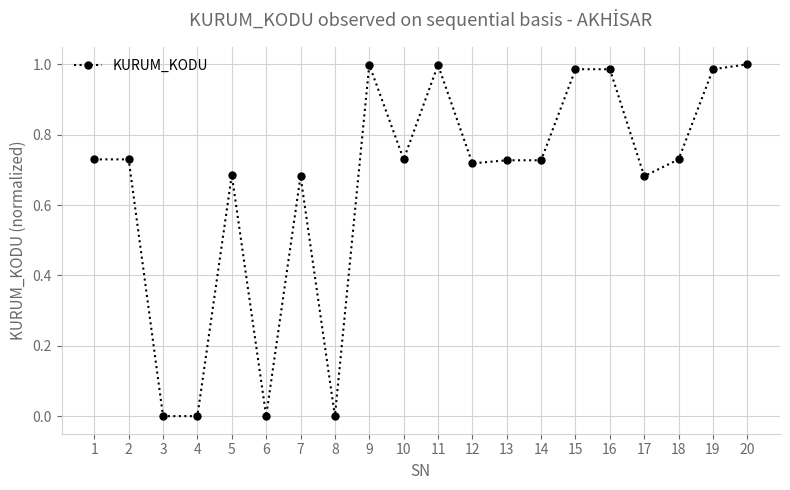

What is the difference between the values at 12 and 19?

0.3